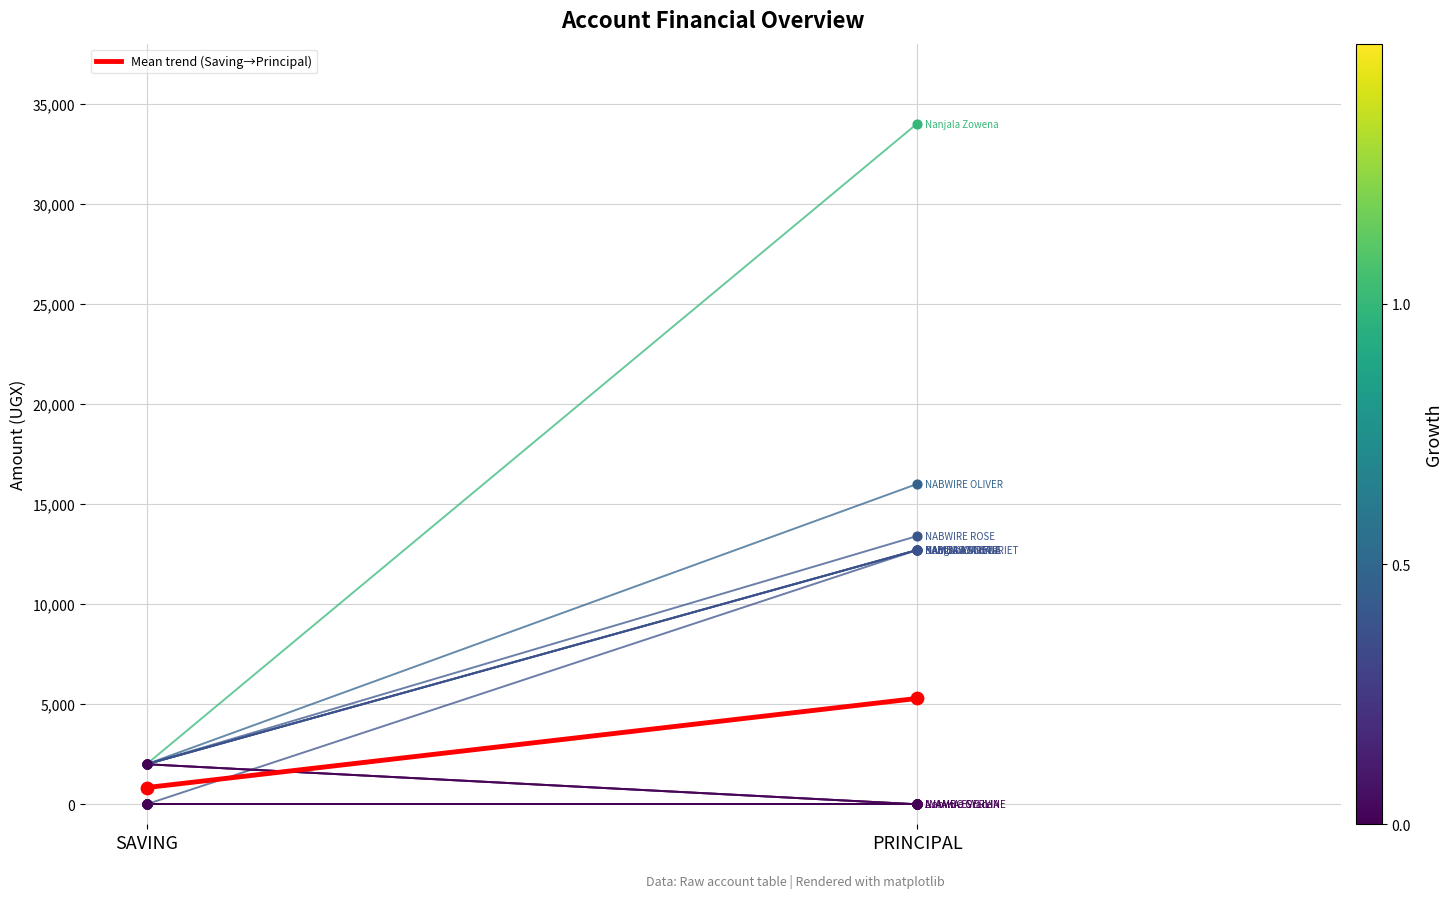

Between PRINCIPAL and SAVING, which is larger?

PRINCIPAL